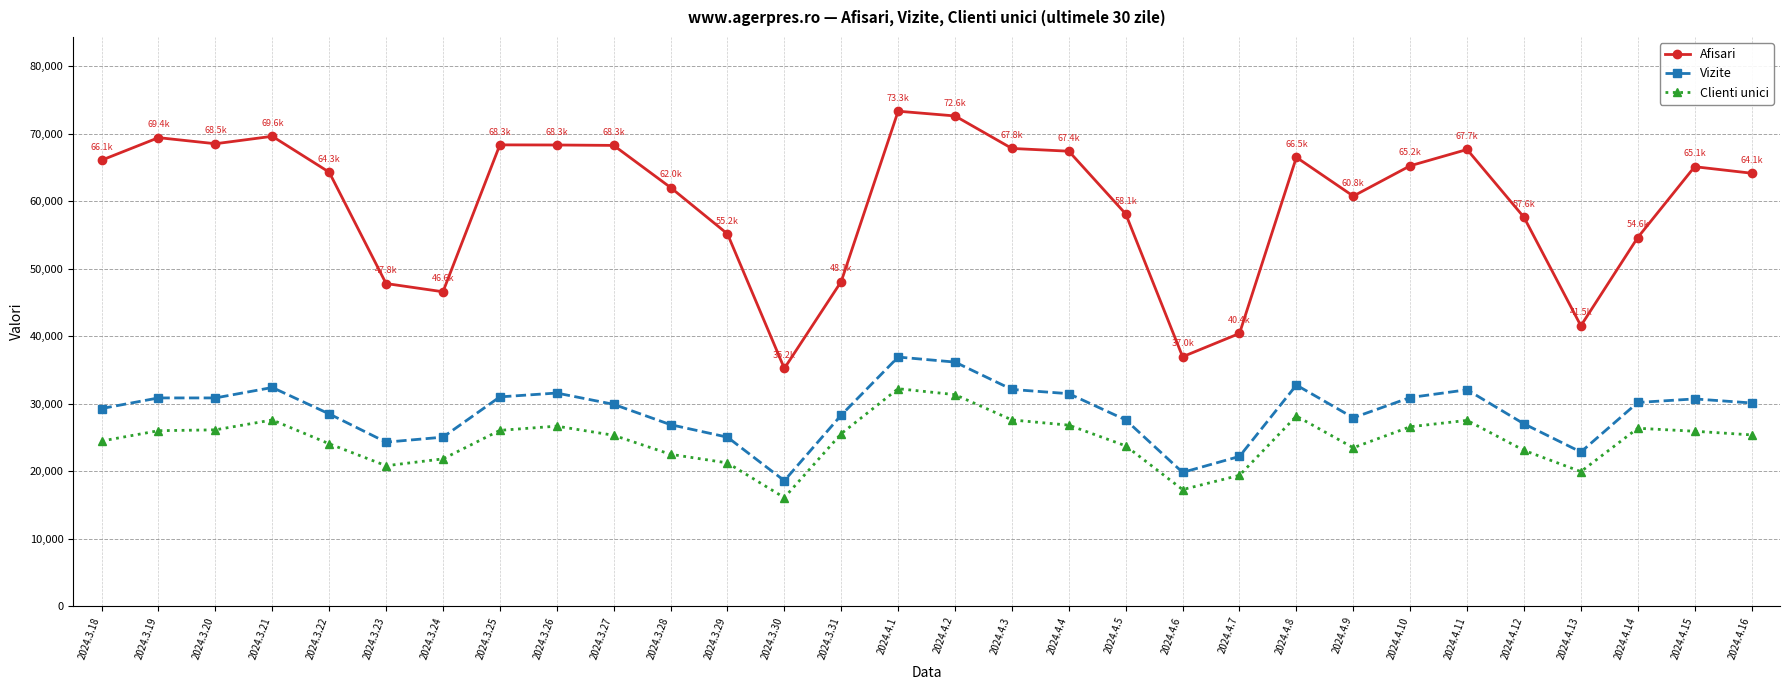

Which series changed the most between 2024.3.27 and 2024.4.2?

Vizite